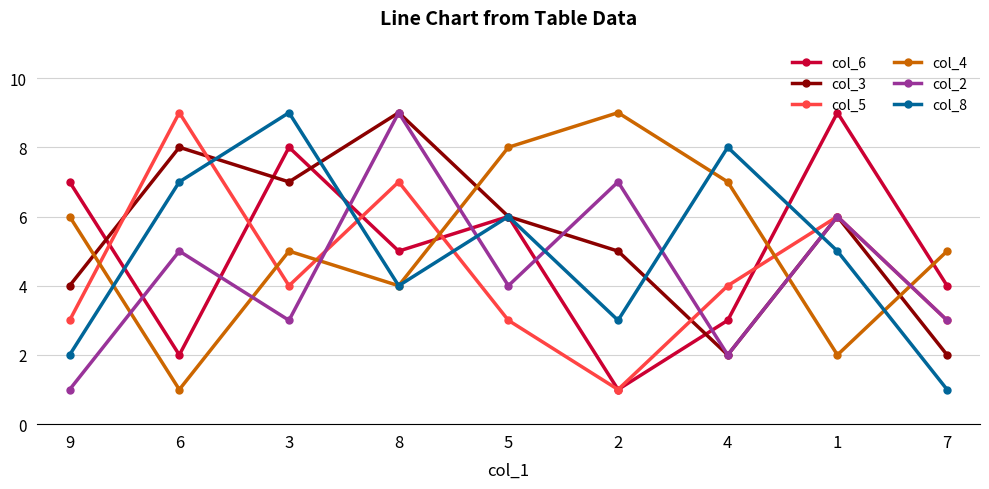

At 9, list the series in order from smallest to largest.

col_2, col_8, col_5, col_3, col_4, col_6